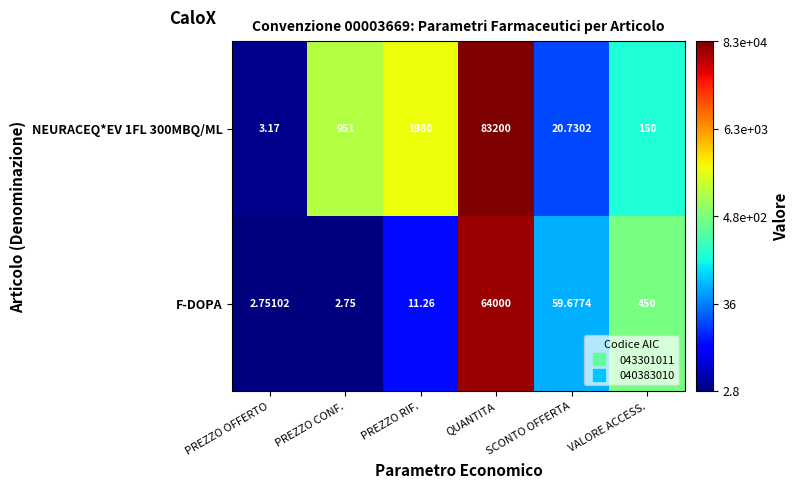

Which category has the lowest value in the F-DOPA series?

PREZZO CONF.